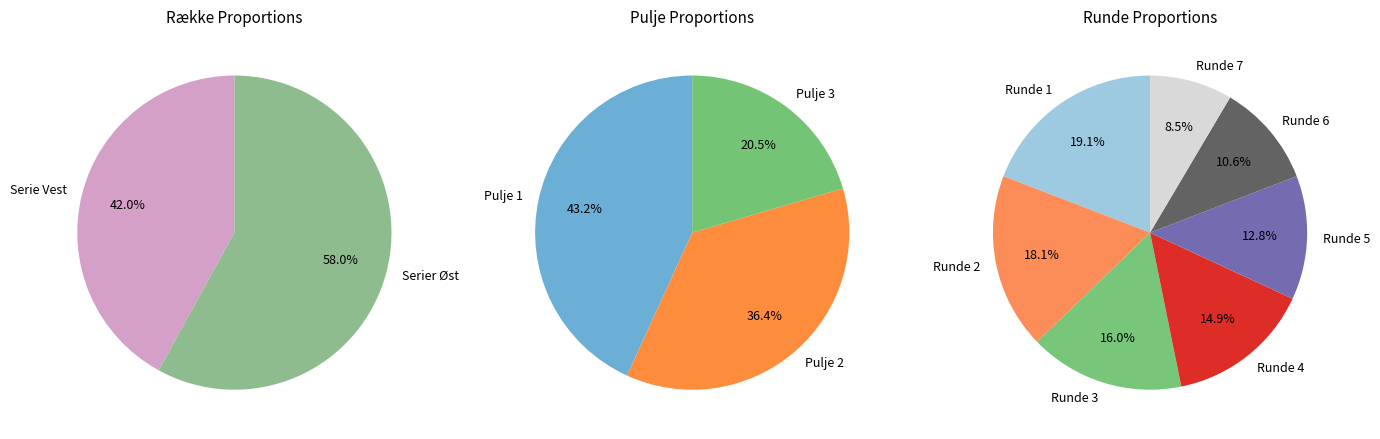

Is Runde 1 the majority of the pie?

No